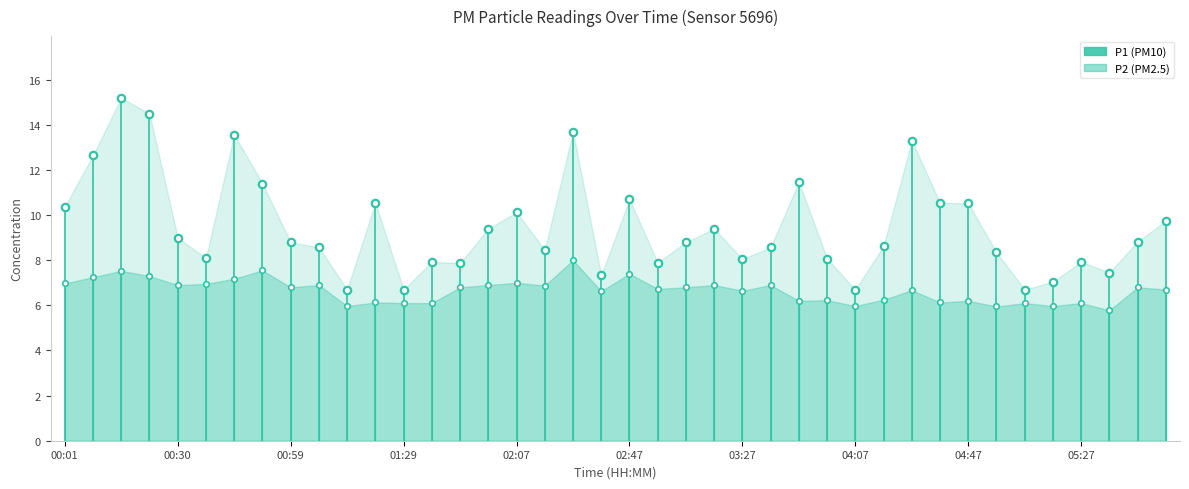

Count the number of points in this scatter plot.

80